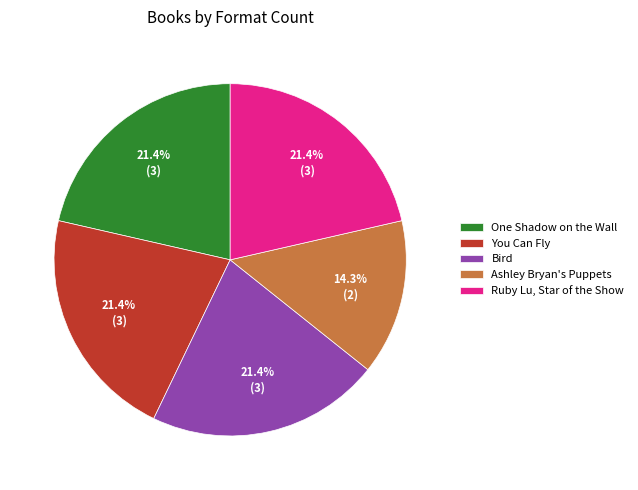

The You Can Fly slice represents 21% of the pie. True or false?

True